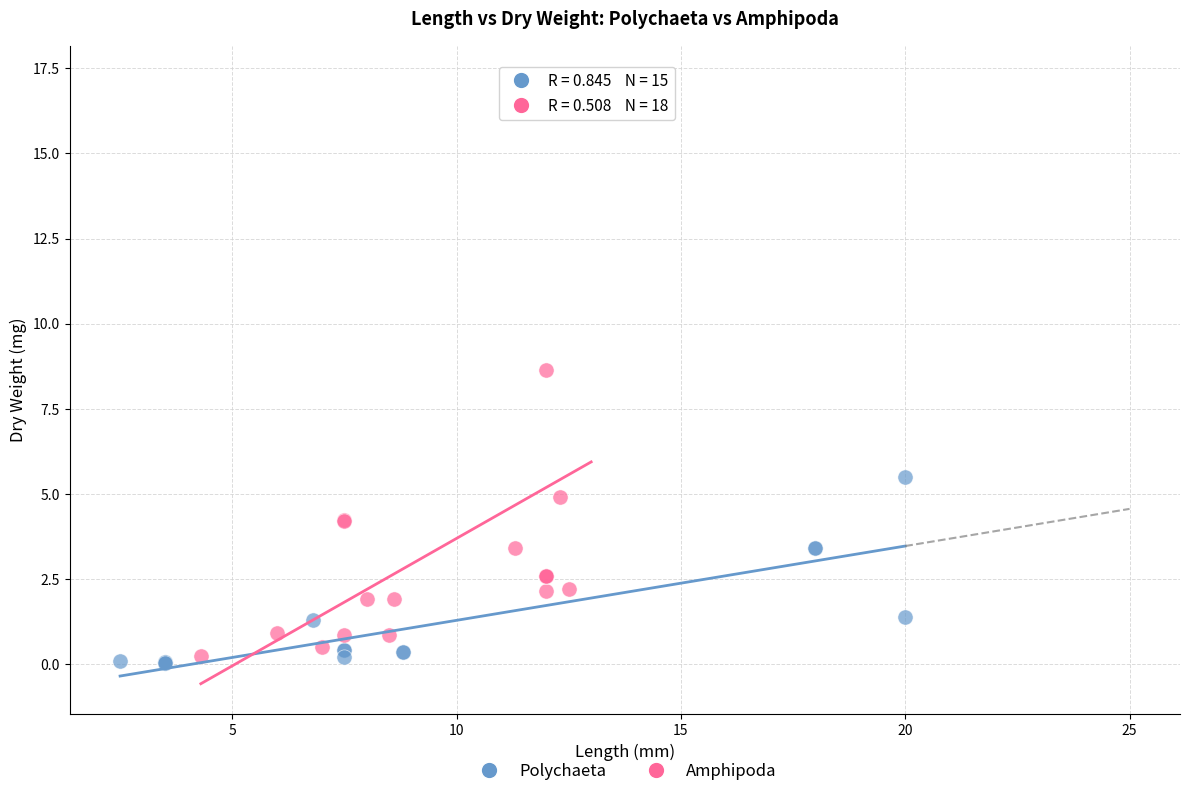

Which series has the largest Y range (max minus min)?

Amphipoda